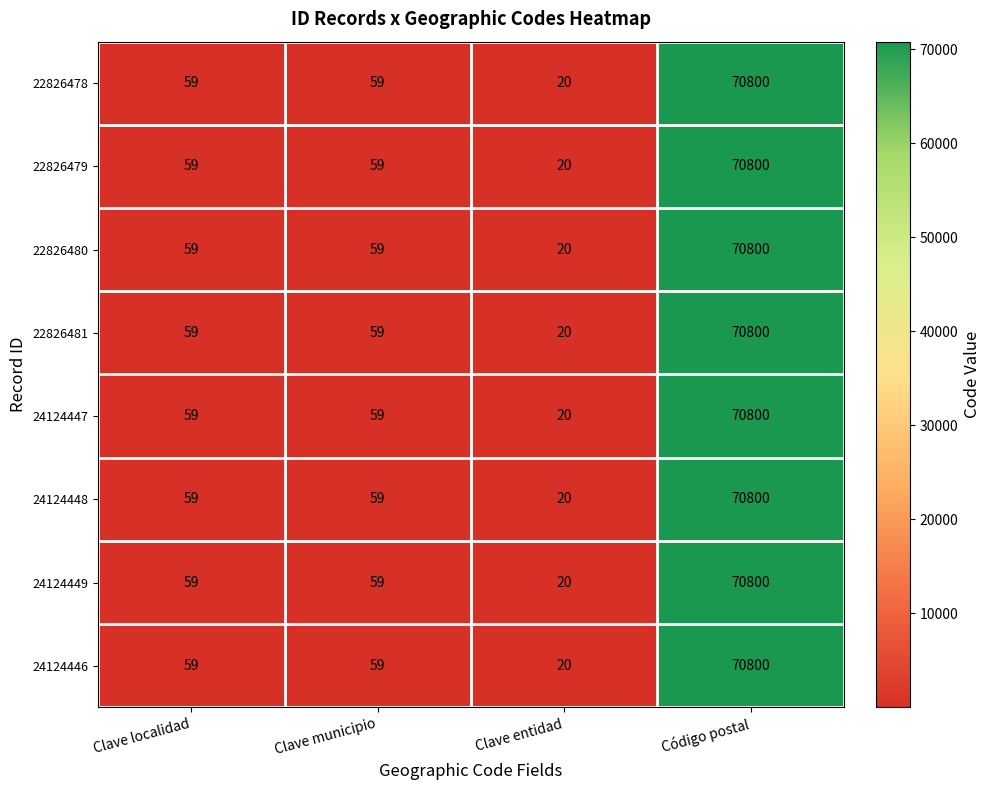

What value does the 24124449 series have at Clave localidad?

59